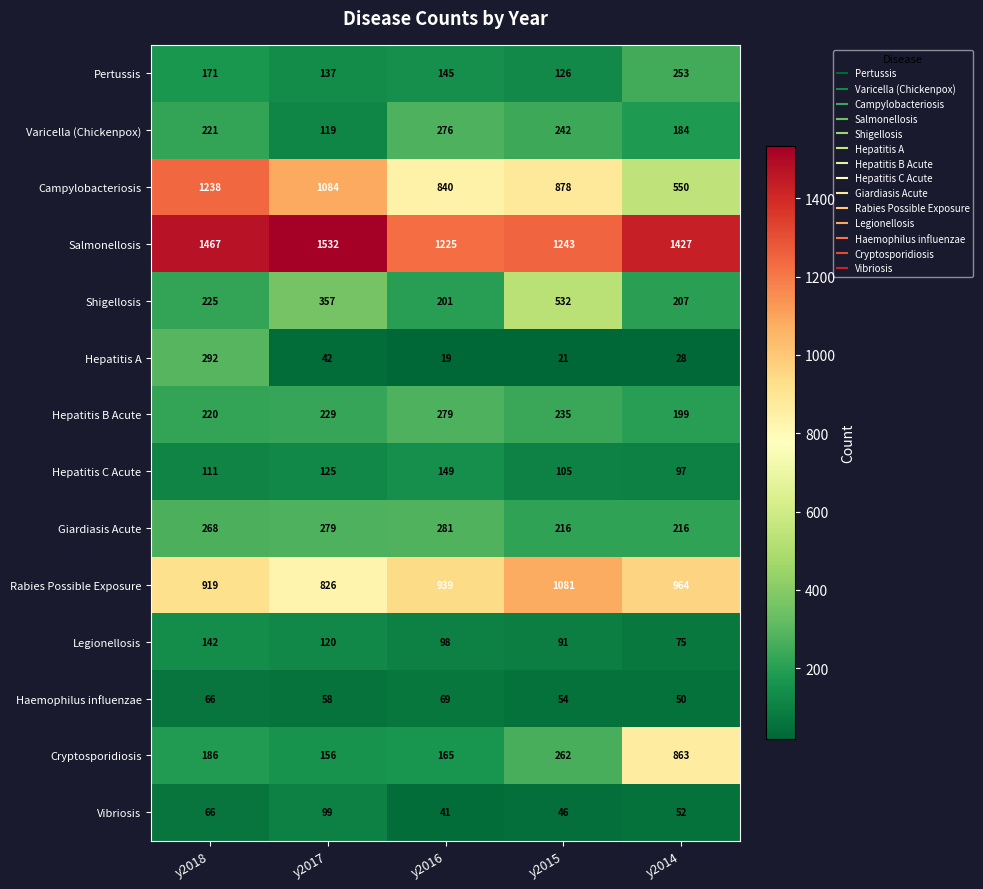

What is the difference between the second highest and second lowest values in the Varicella (Chickenpox) series?

58